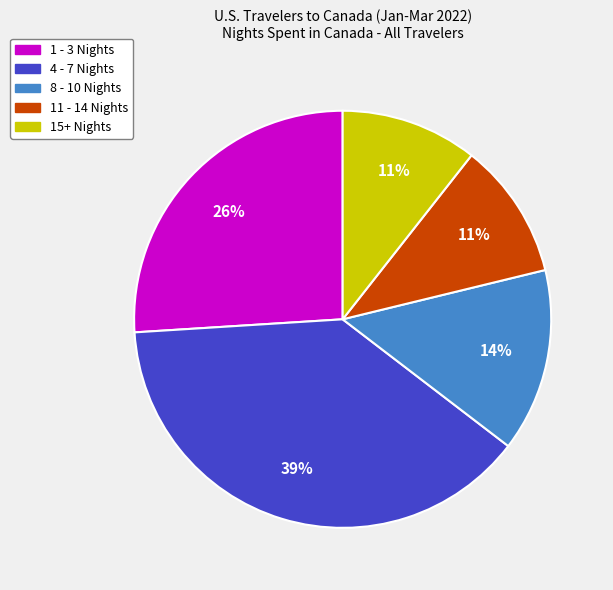

The 11 - 14 Nights slice represents 24% of the pie. True or false?

False